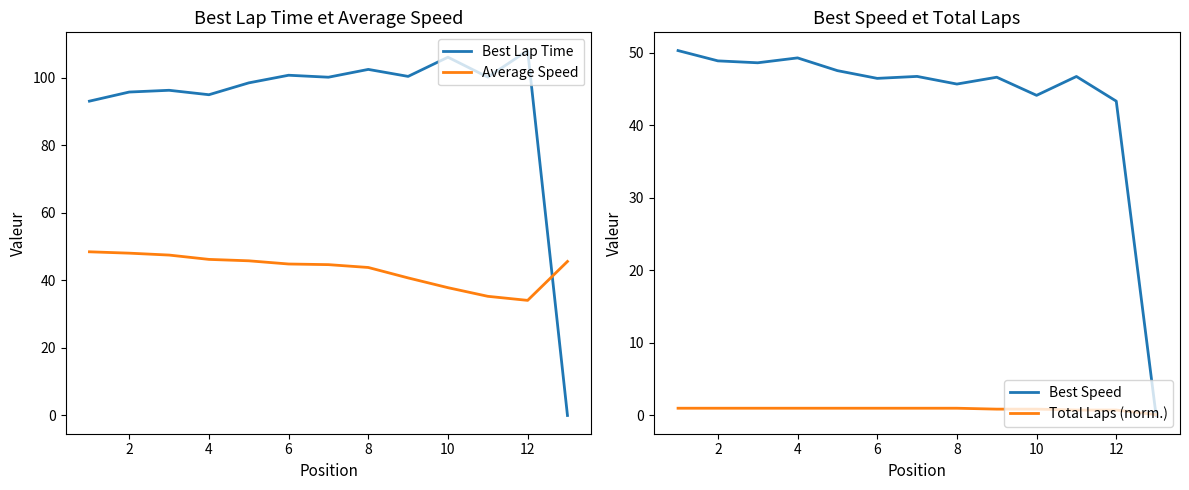

True or false: Total Laps (norm.) has a value of 1.0 at 4.

True